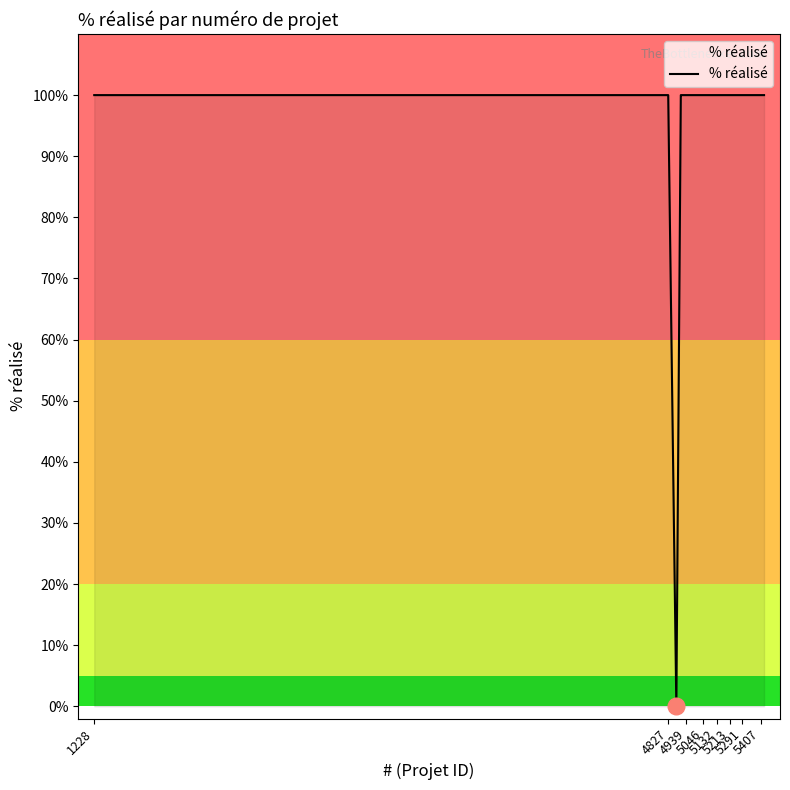

What is the greatest value displayed?

100